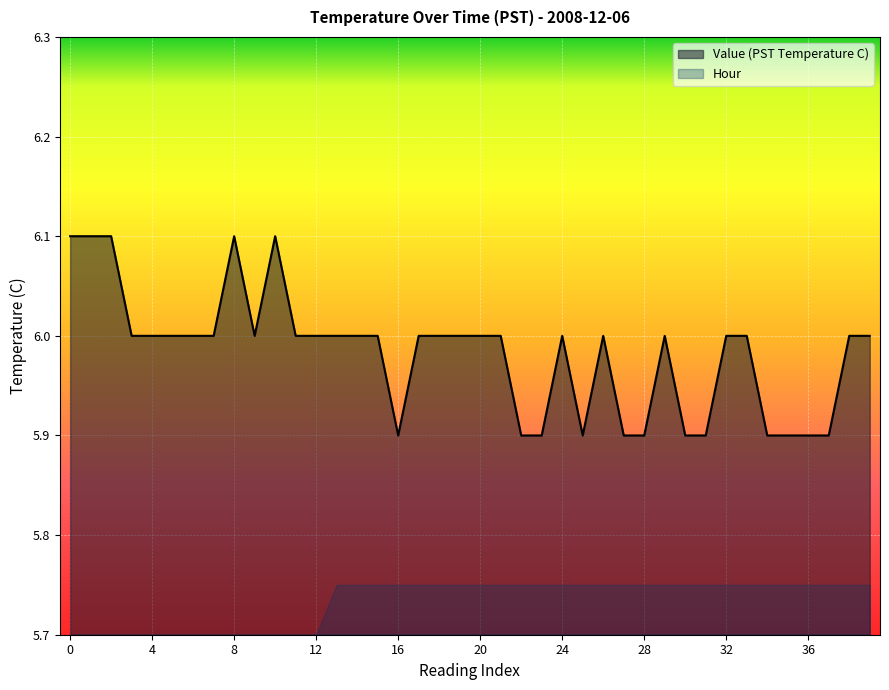

Where is the data nearest to the value 6?

3